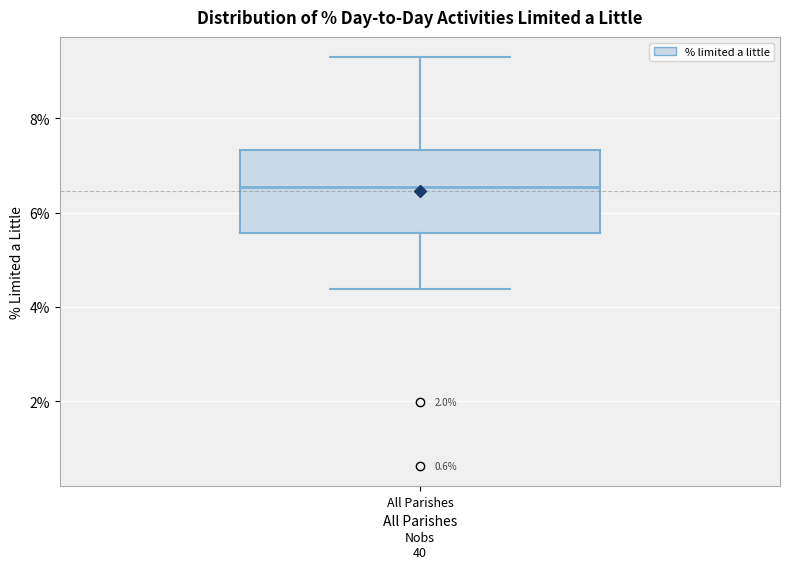

Where does the upper whisker of the box for All Parishes end on the y-axis? The values are not printed on the chart, so give them approximately, as read against the axis.

9.2